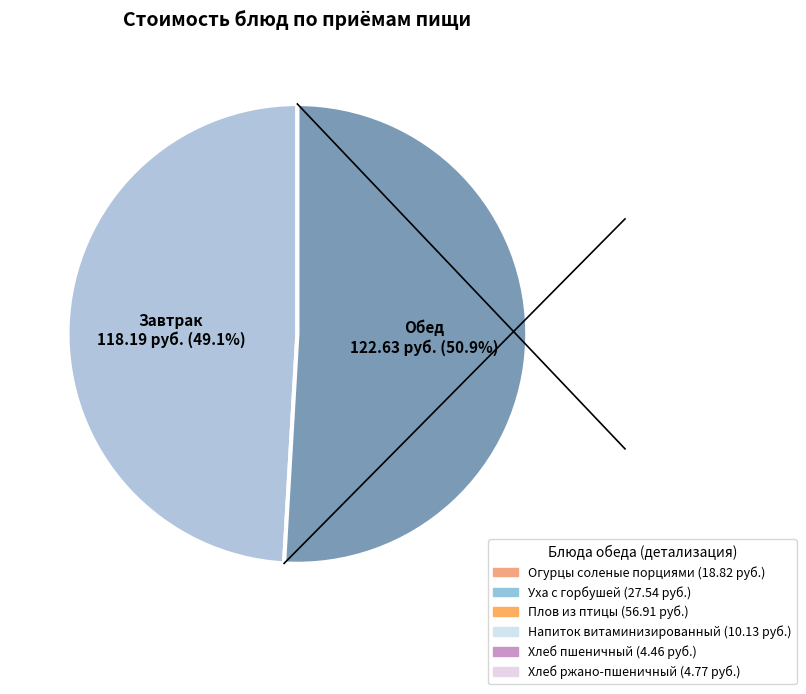

Is there any slice that represents more than half of the pie?

Yes